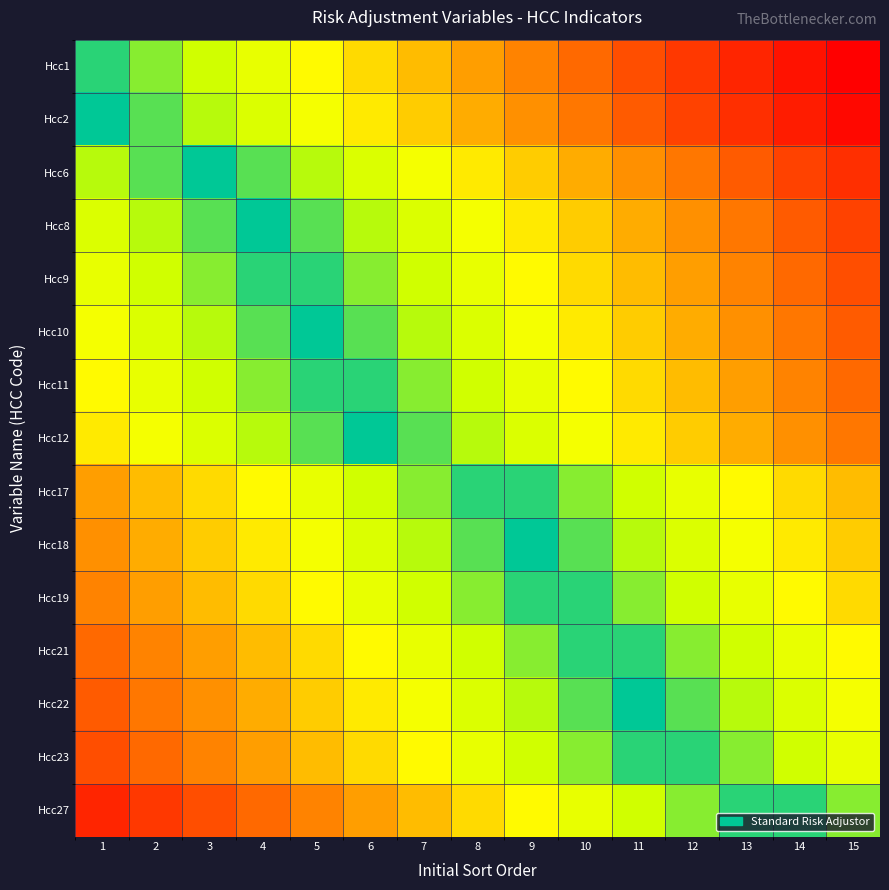

Rank the series at 6 from lowest to highest value.

Hcc12, Hcc11, Hcc10, Hcc9, Hcc8, Hcc17, Hcc6, Hcc18, Hcc19, Hcc21, Hcc2, Hcc22, Hcc1, Hcc23, Hcc27